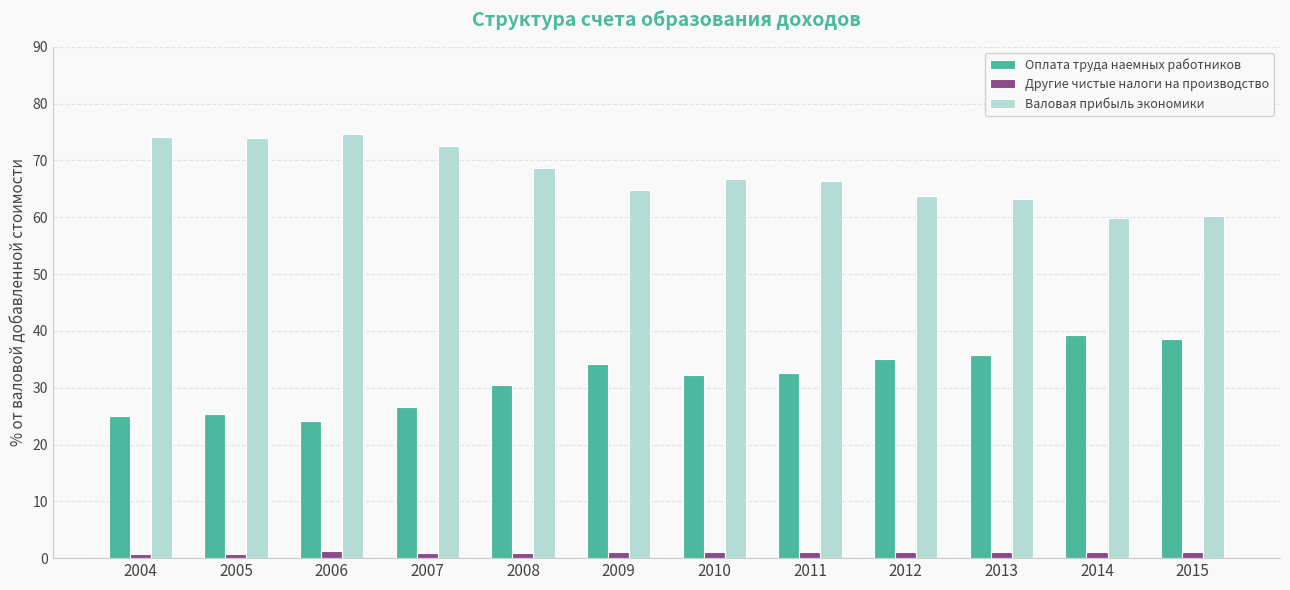

What is the average value of the Другие чистые налоги на производство series?

1.0